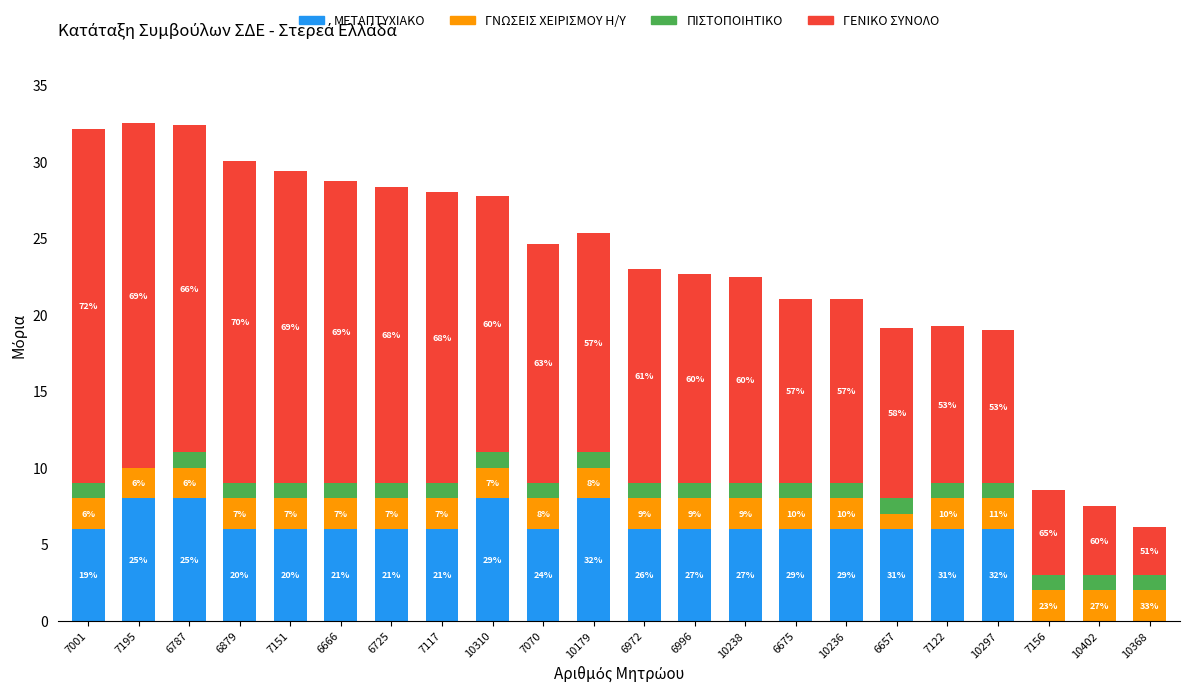

What are all the series names shown in the legend?

ΜΕΤΑΠΤΥΧΙΑΚΟ, ΓΝΩΣΕΙΣ ΧΕΙΡΙΣΜΟΥ Η/Υ, ΠΙΣΤΟΠΟΙΗΤΙΚΟ, ΓΕΝΙΚΟ ΣΥΝΟΛΟ